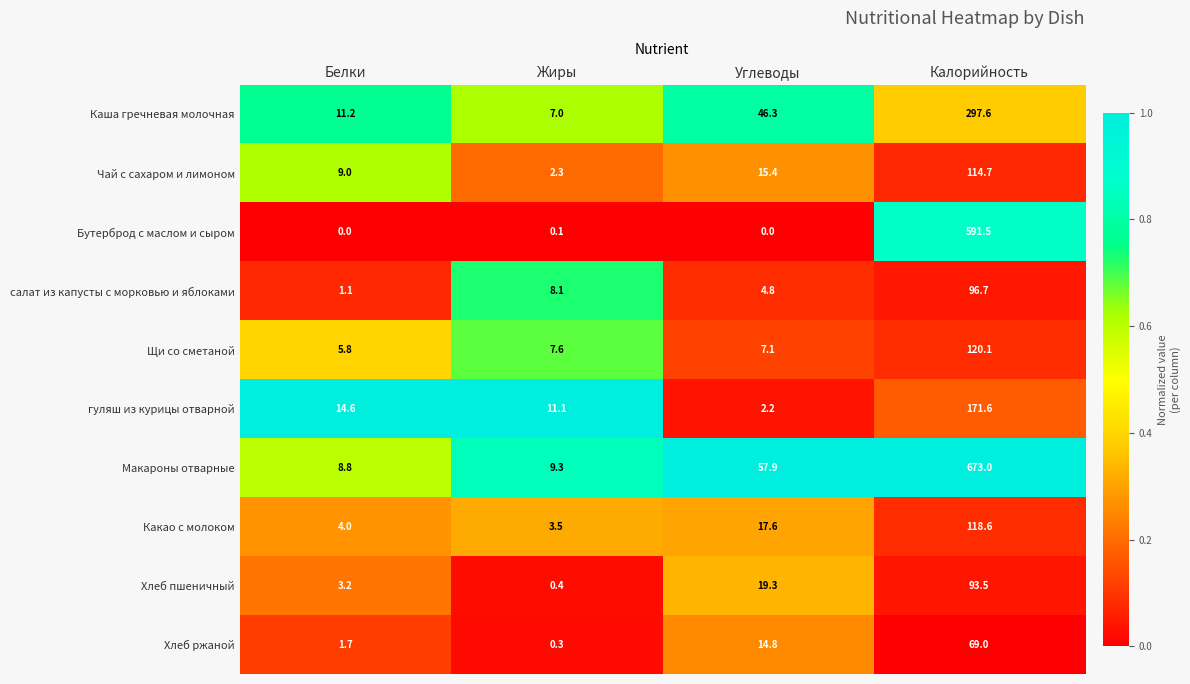

What is the sum of the Какао с молоком values at Калорийность and Жиры?

122.1